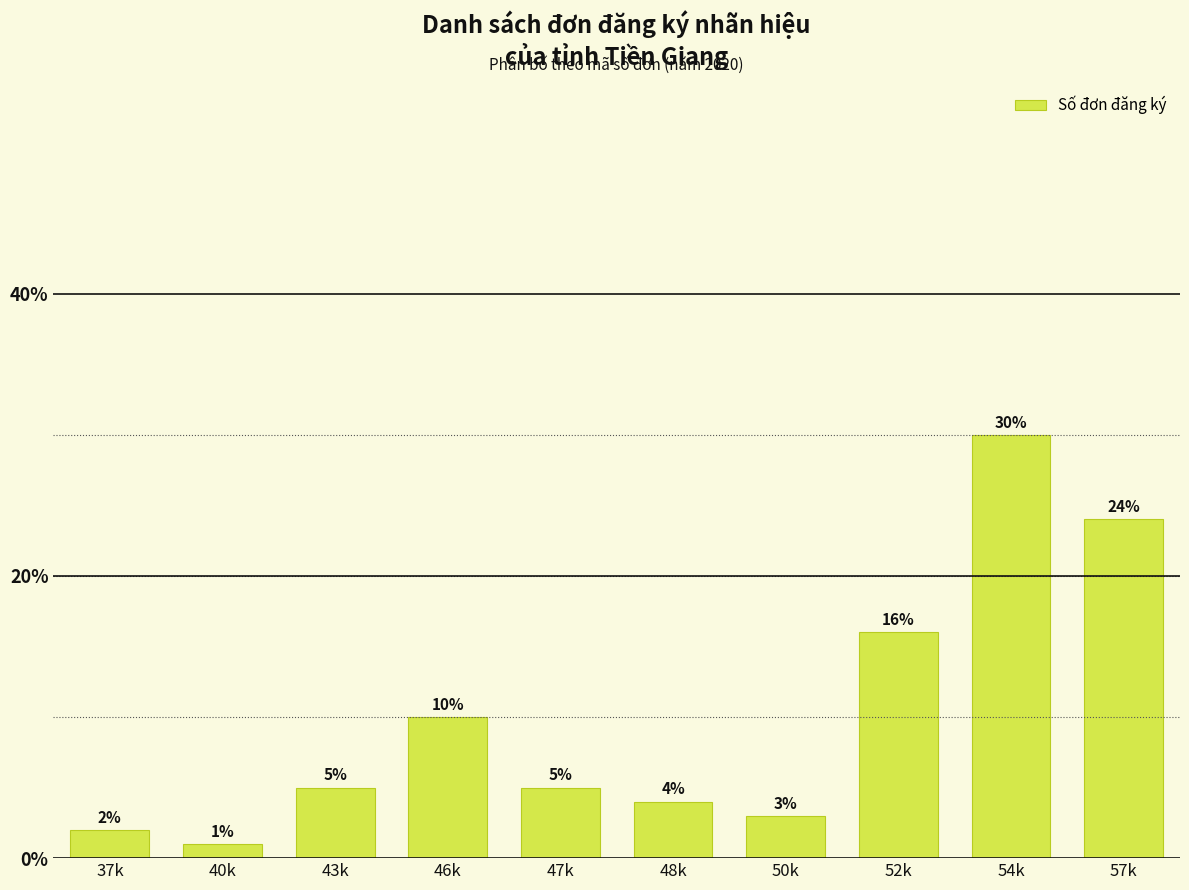

Reading left to right, extract all data points from this chart.

37k=2	40k=1	43k=5	46k=10	47k=5	48k=4	50k=3	52k=16	54k=30	57k=24